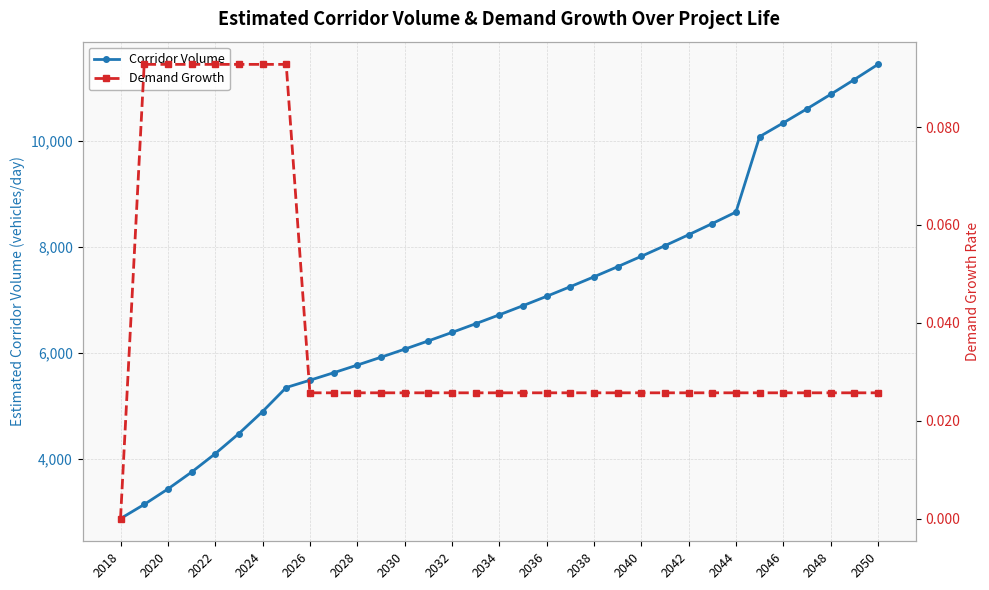

The Corridor Volume series shows 4094.7 at 2022. True or false?

True